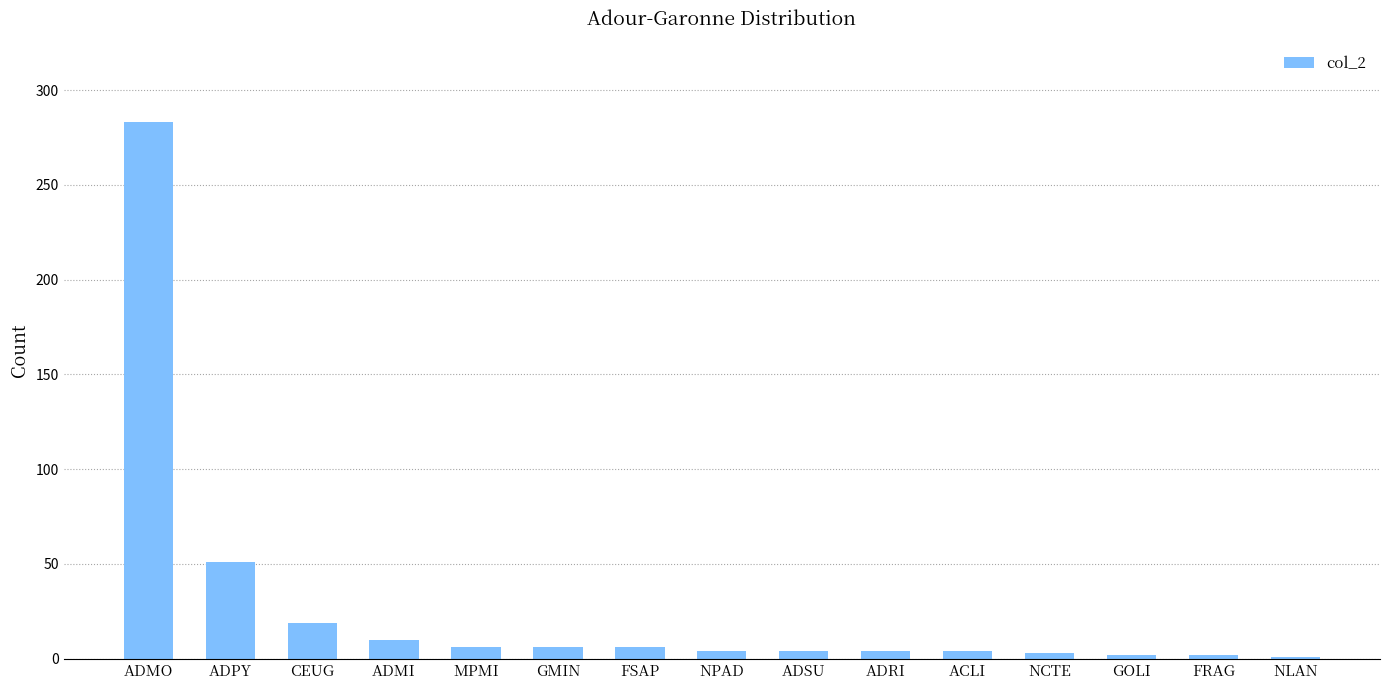

What is the change in value from CEUG to ADRI?

-15